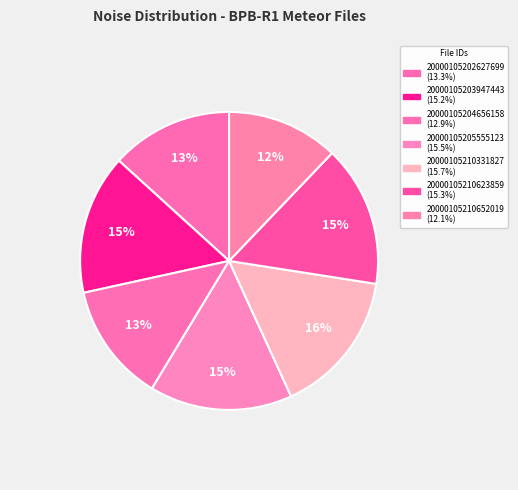

Is the sum of 20000105205555123 and 20000105203947443 greater than half?

No